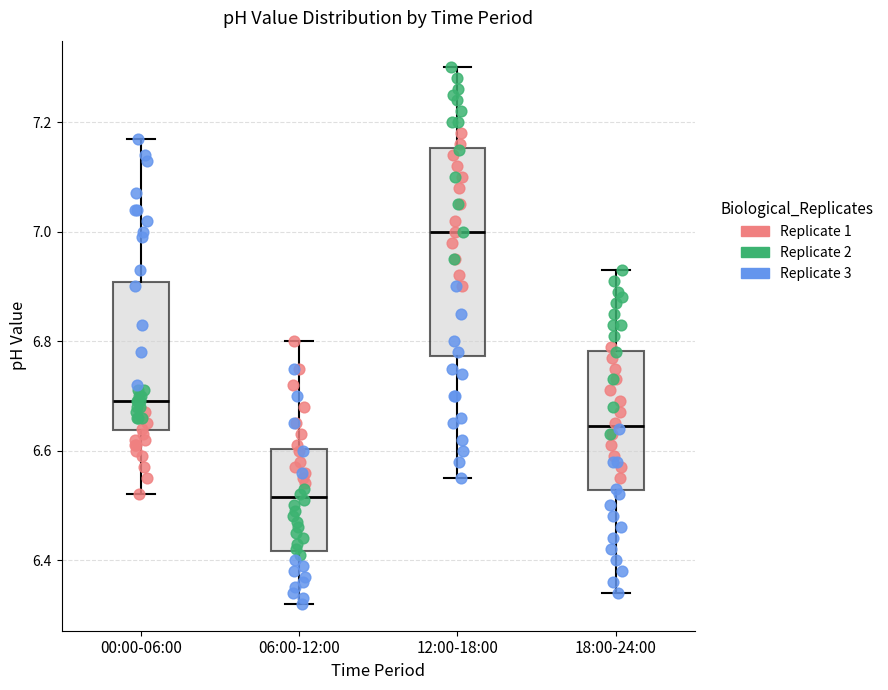

Which box's median line is the highest?

12:00-18:00